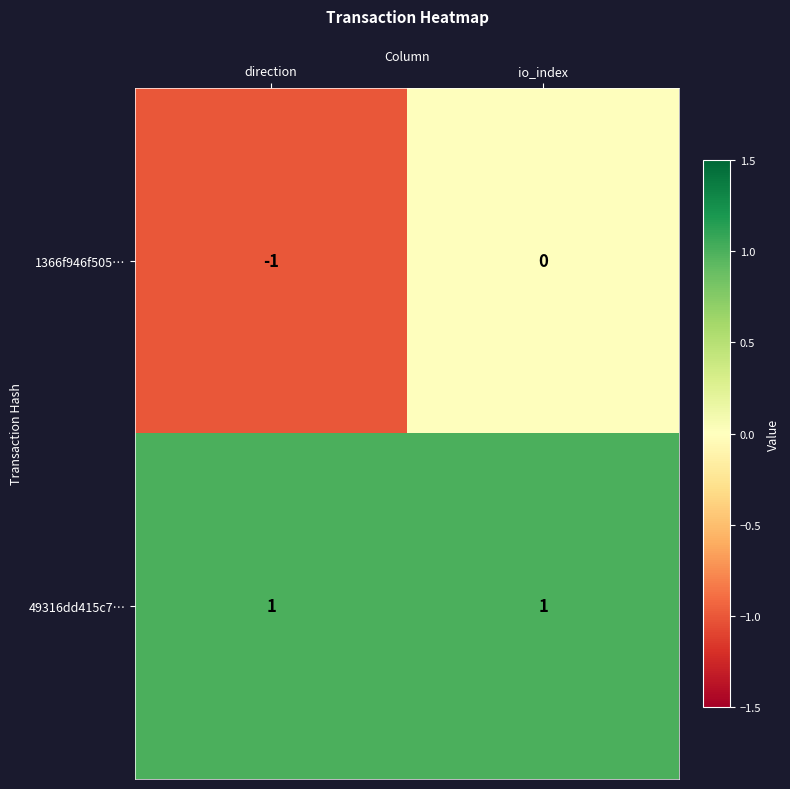

What is the spread (max minus min) of values at io_index?

1